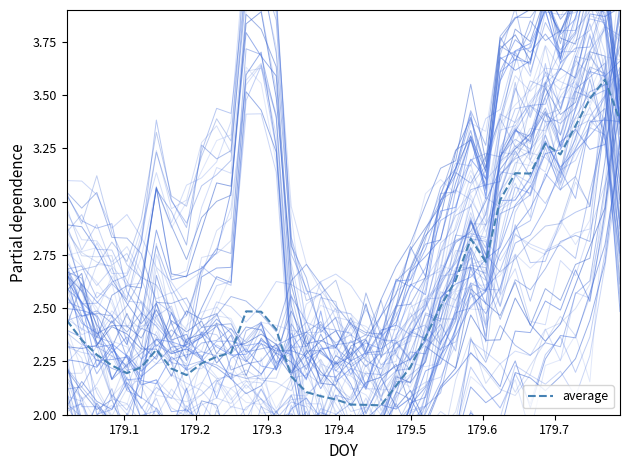

What is the smallest value displayed?

2.0